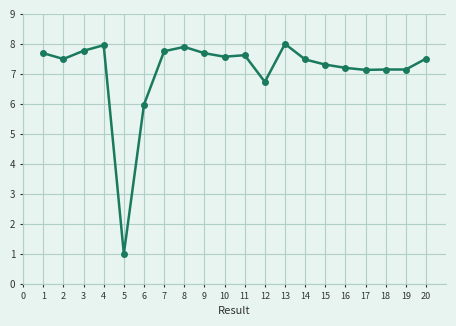

How many values exceed 7?

17